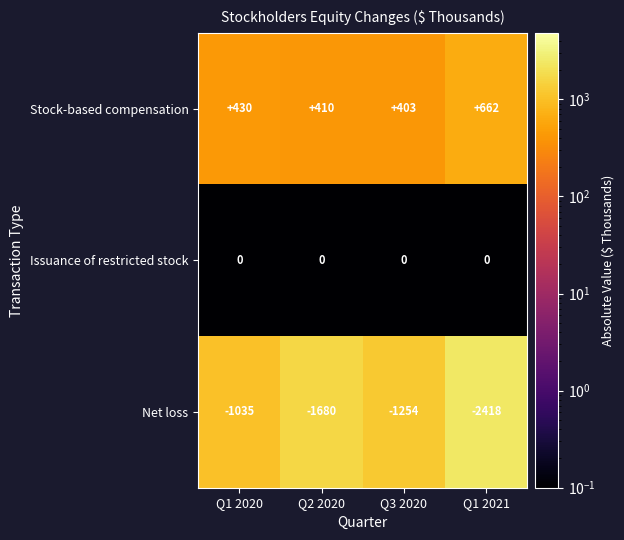

Where is Net loss nearest to the value -1726?

Q2 2020